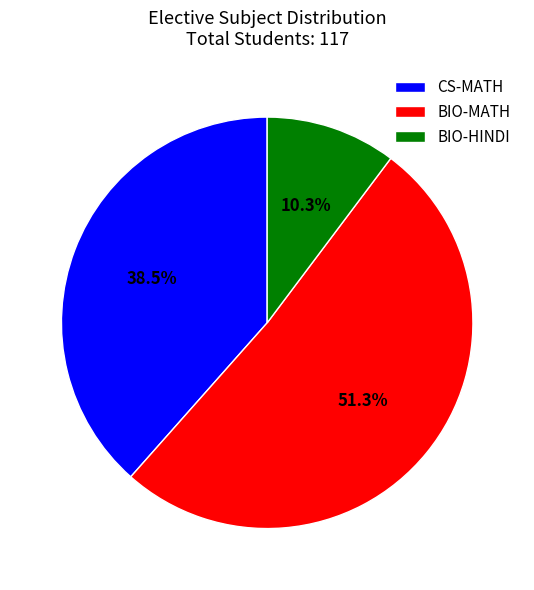

Which has a higher value, CS-MATH or BIO-HINDI?

CS-MATH